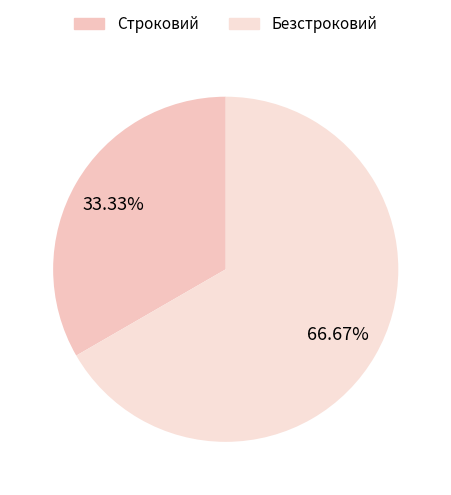

What is the change in value from Строковий to Безстроковий?

+1